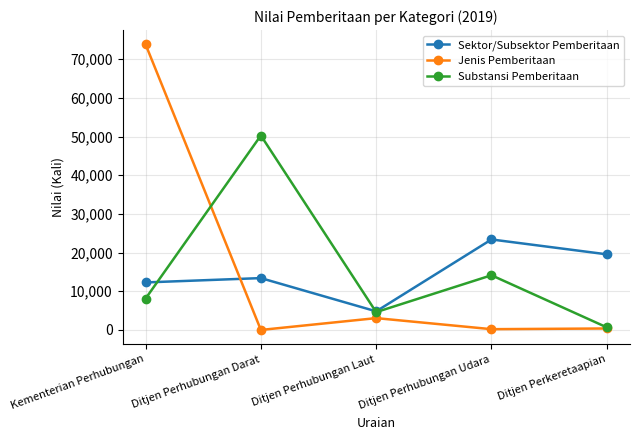

Which category has the highest value in the Sektor/Subsektor Pemberitaan series?

Ditjen Perhubungan Udara